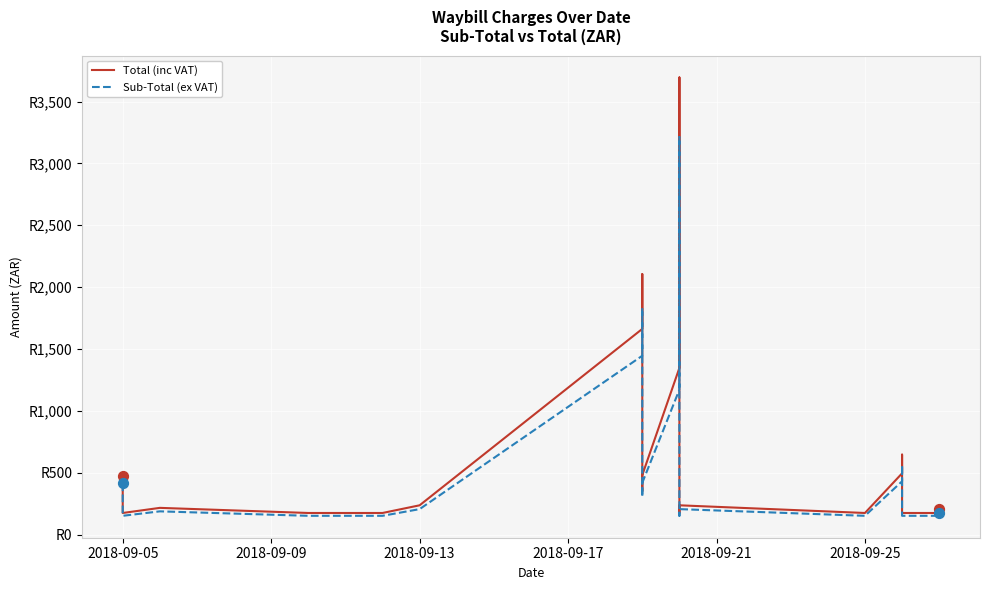

Which series contains the lowest Y value?

Sub-Total (ex VAT)